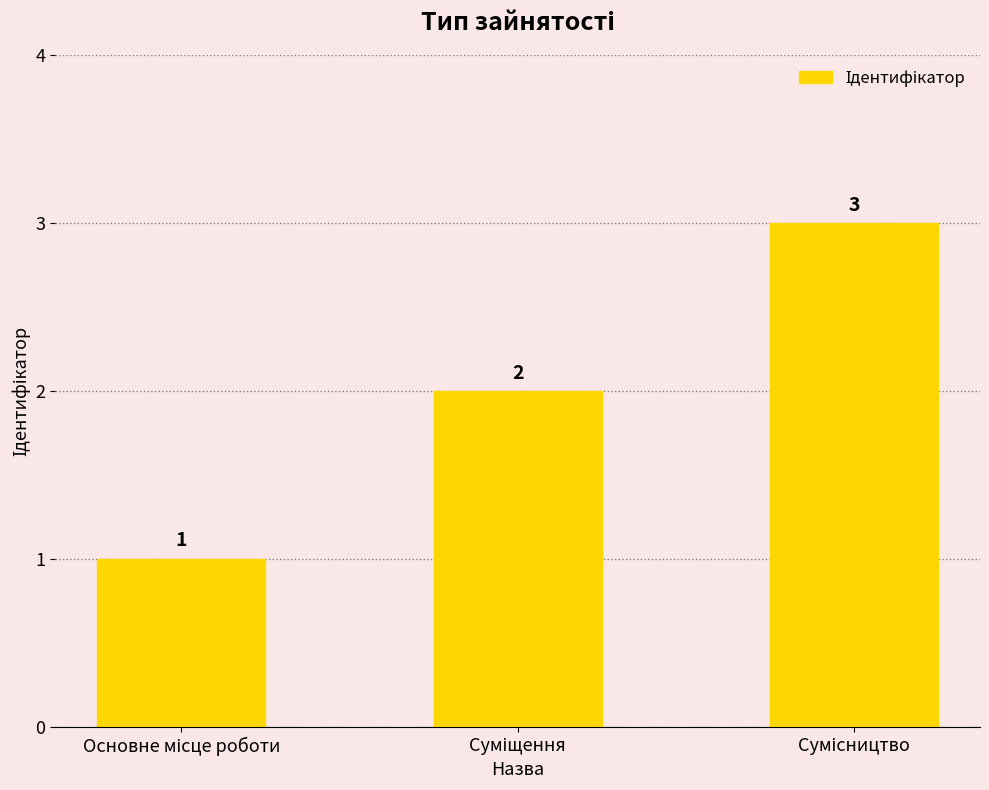

What is the greatest value displayed?

3